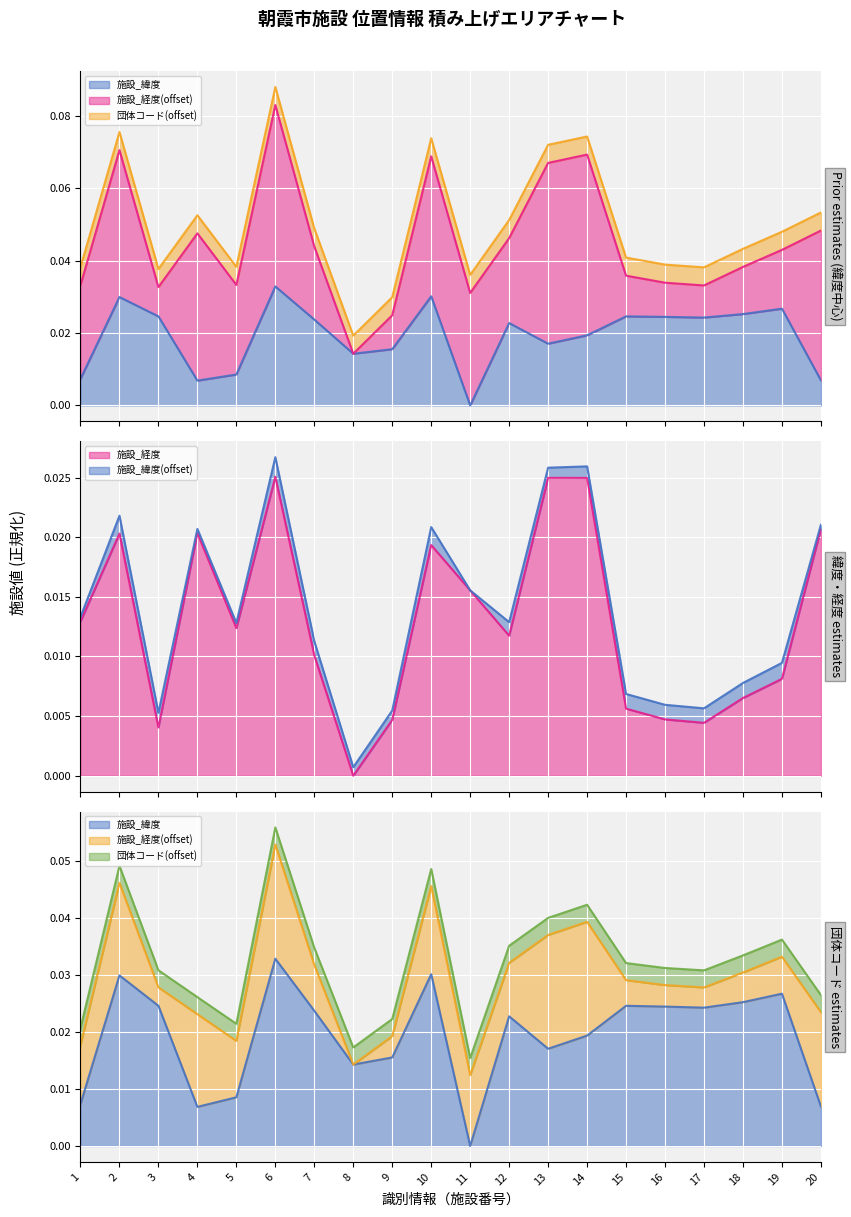

The 施設_緯度 series shows 0.0 at 18. True or false?

False